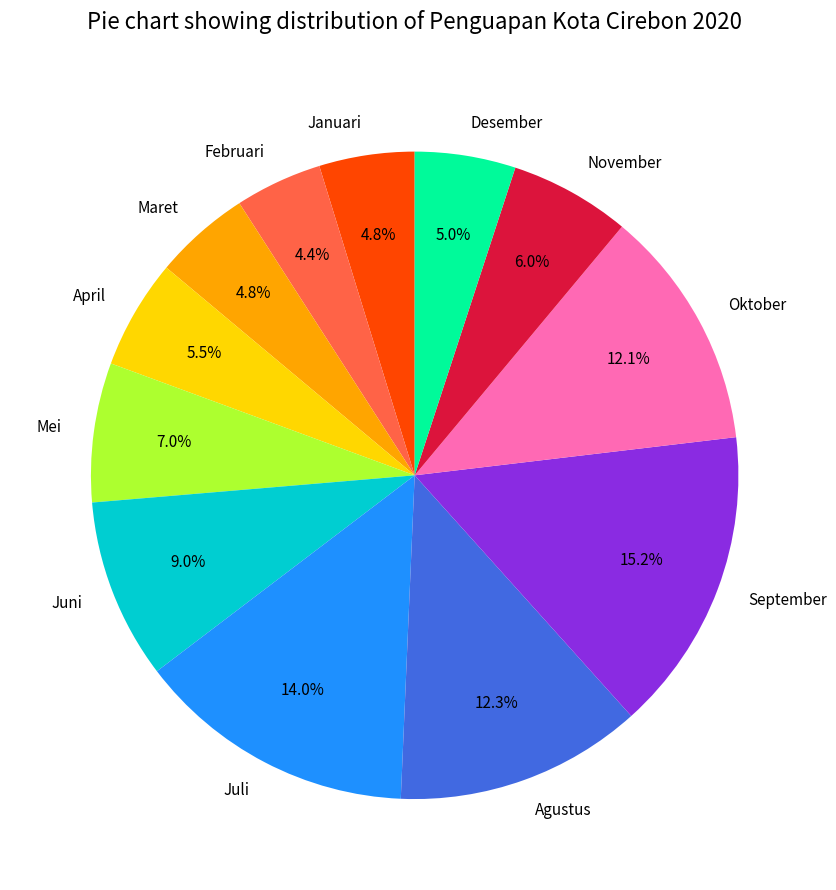

Count the number of slices in the pie.

12